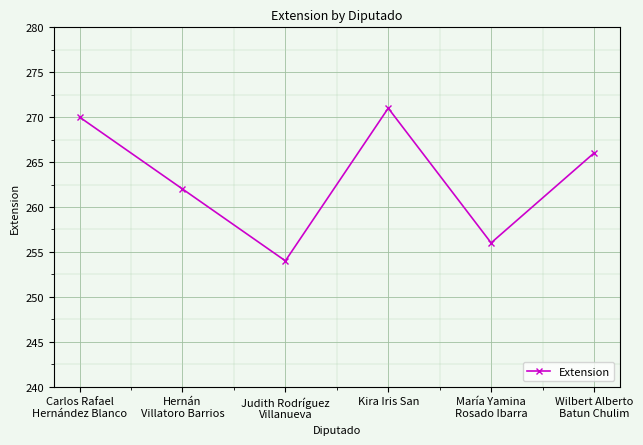

Is it true that the value at Wilbert Alberto
Batun Chulim is 477?

False